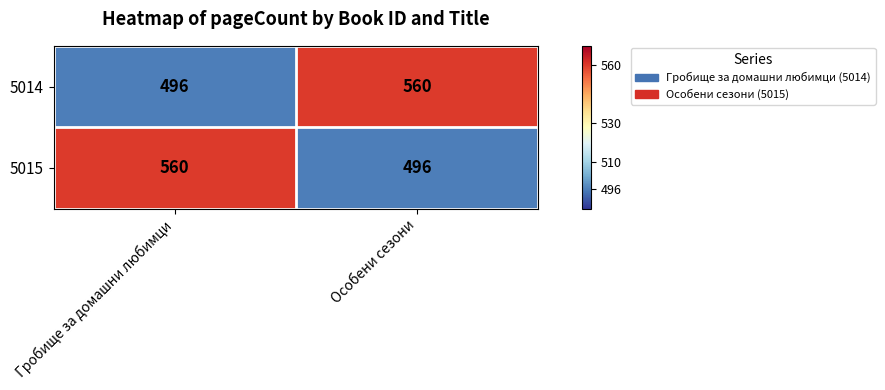

Rank the categories by 5014 value from highest to lowest.

Особени сезони, Гробище за домашни любимци